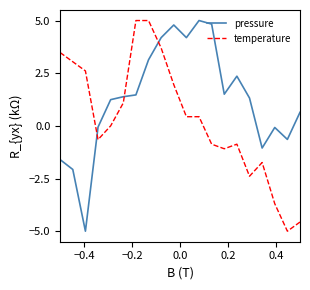

Which series ends up on top after the final intersection of pressure and temperature?

pressure